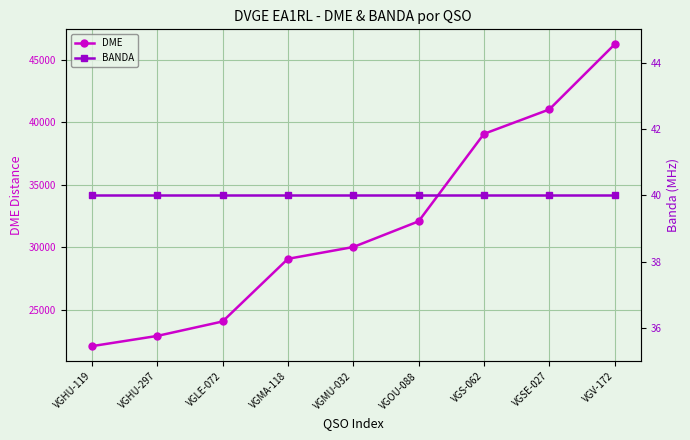

What is the label of the 9th point from the left?

VGV-172